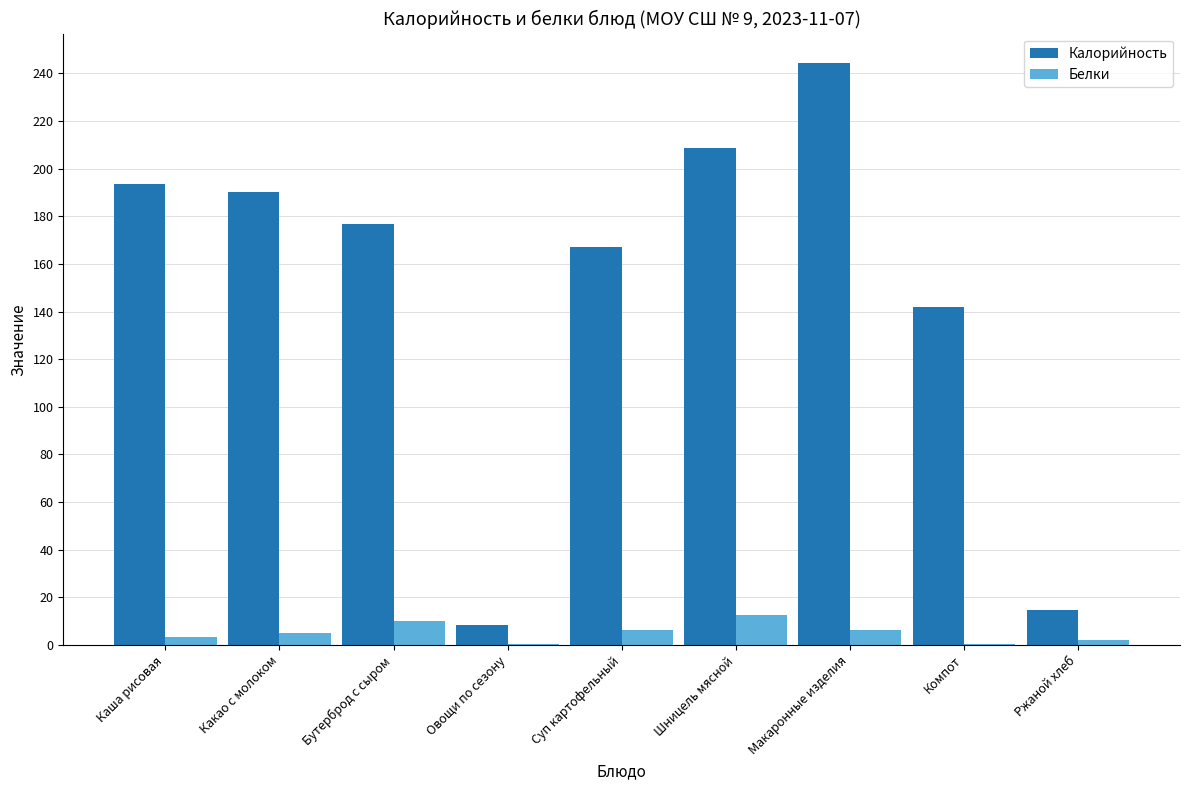

Which series has the largest total across all categories?

Калорийность